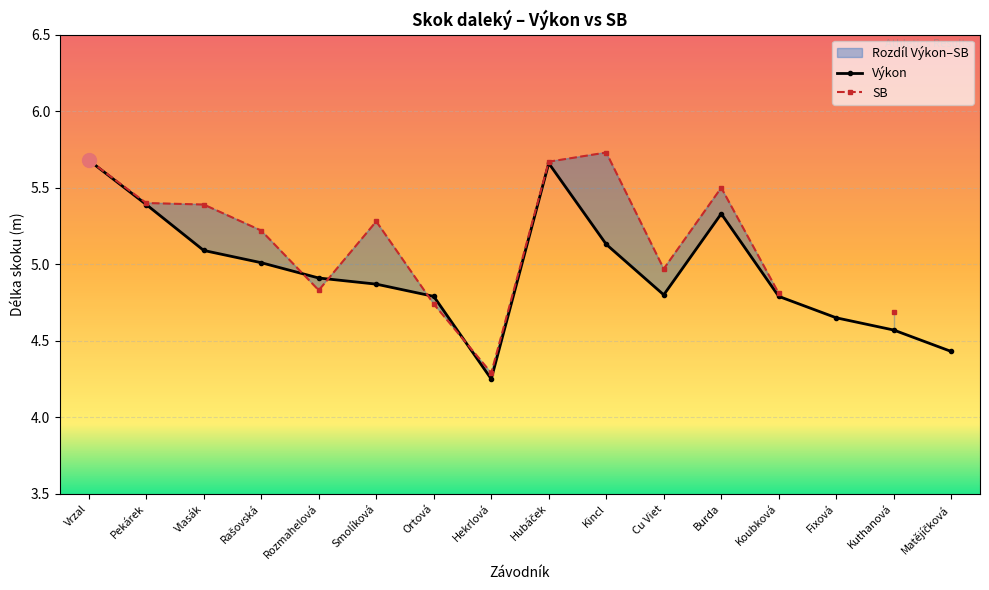

Reading left to right, what are all the values shown in this chart?

5.7	5.4	5.1	5.0	4.9	4.9	4.8	4.2	5.7	5.1	4.8	5.3	4.8	4.7	4.6	4.4